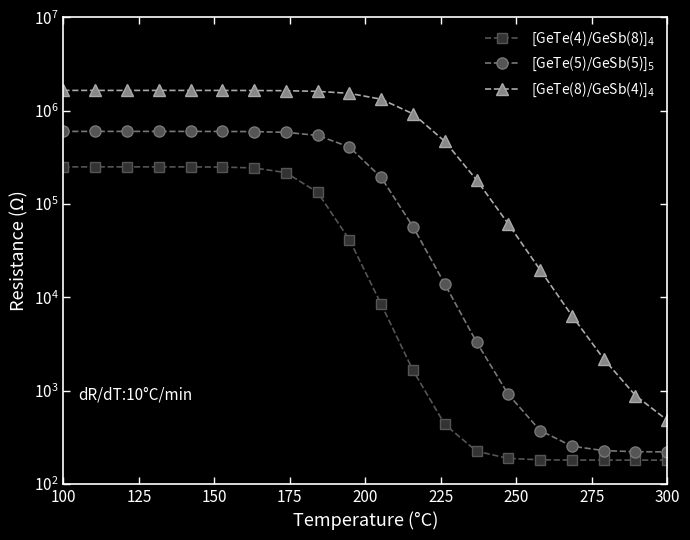

At which label does [GeTe(8)/GeSb(4)]$_4$ first exceed 1532783?

100